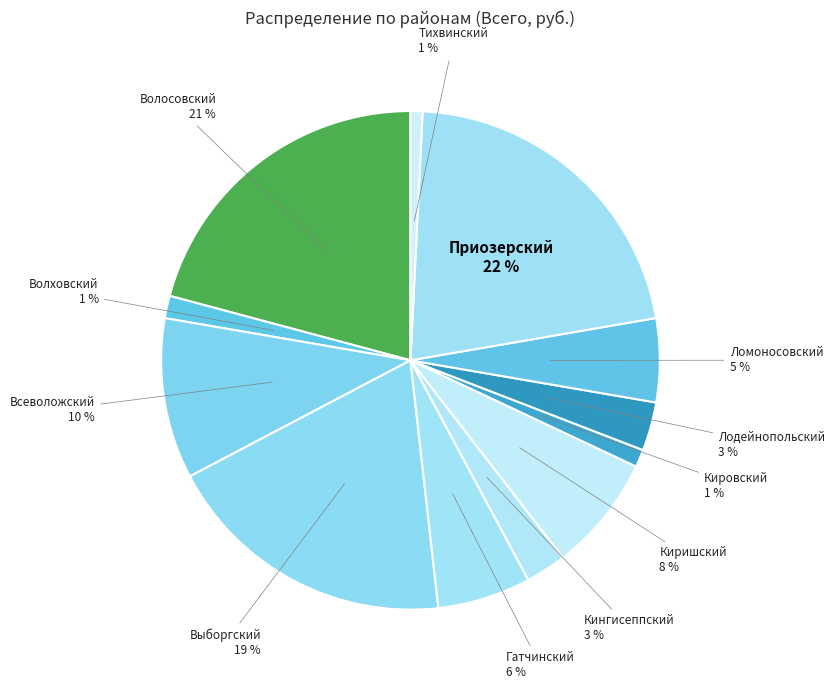

Is there a majority slice in this chart?

No